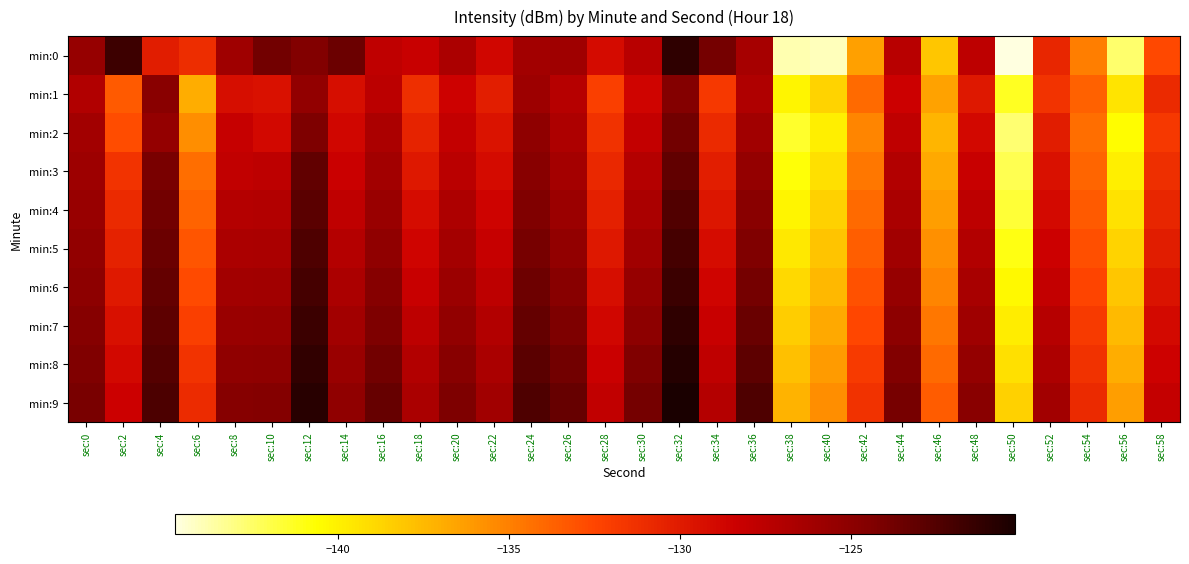

What is the difference between the highest and lowest values at sec:40?

8.5